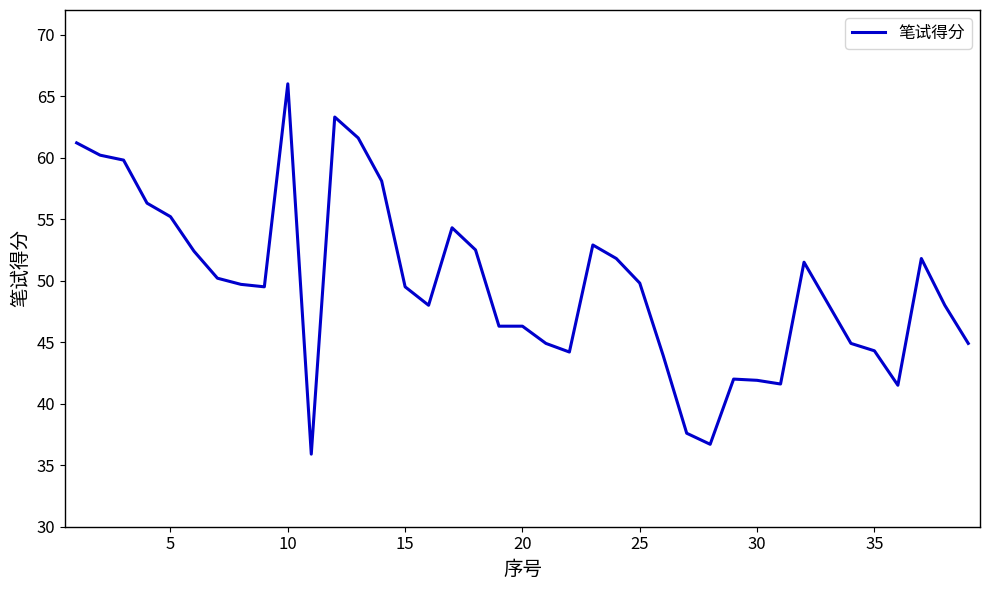

What is the greatest value displayed?

66.0